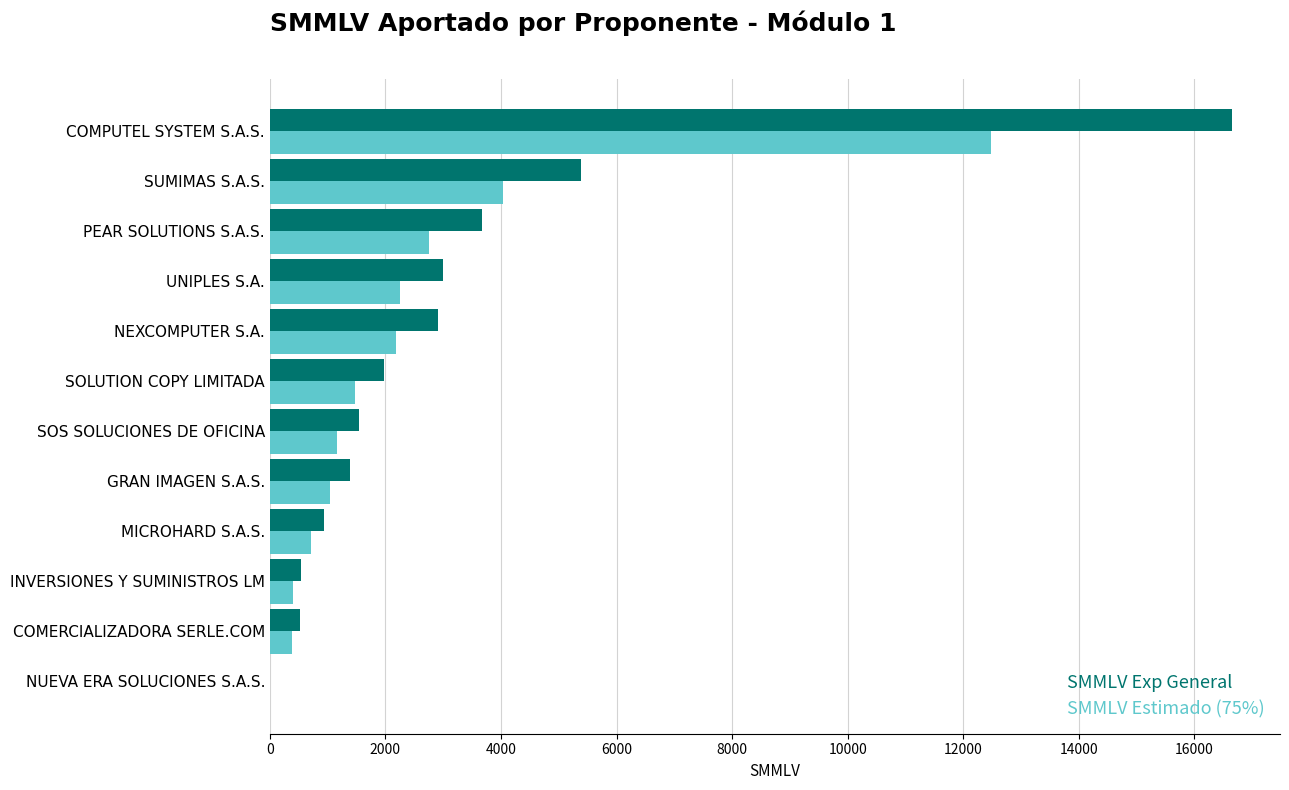

Which category has the highest value across all series?

COMPUTEL SYSTEM S.A.S.